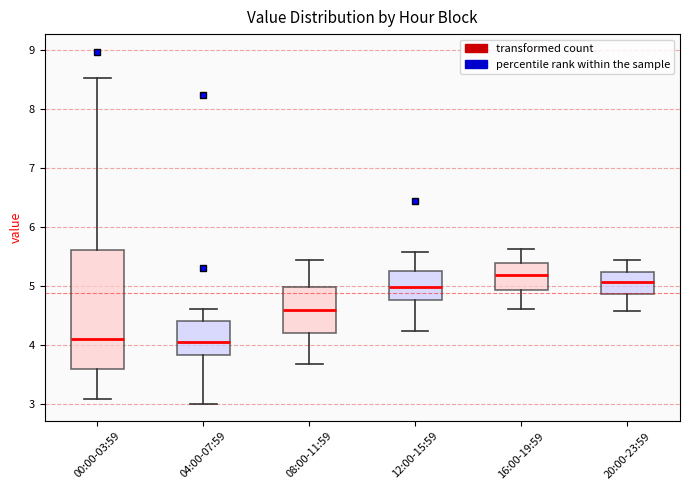

Reading left to right, read every box against the y-axis: the position of its median line, the range the box covers, and the ends of its whiskers. The values are not printed on the chart, so give them approximately, as read against the axis.

00:00-03:59: median 4.1, box 3.6 to 5.6, whiskers 3.1 to 8.5
04:00-07:59: median 4.1, box 3.8 to 4.4, whiskers 3.0 to 4.6
08:00-11:59: median 4.6, box 4.2 to 5.0, whiskers 3.7 to 5.4
12:00-15:59: median 5.0, box 4.8 to 5.2, whiskers 4.2 to 5.6
16:00-19:59: median 5.2, box 4.9 to 5.4, whiskers 4.6 to 5.6
20:00-23:59: median 5.1, box 4.9 to 5.2, whiskers 4.6 to 5.4